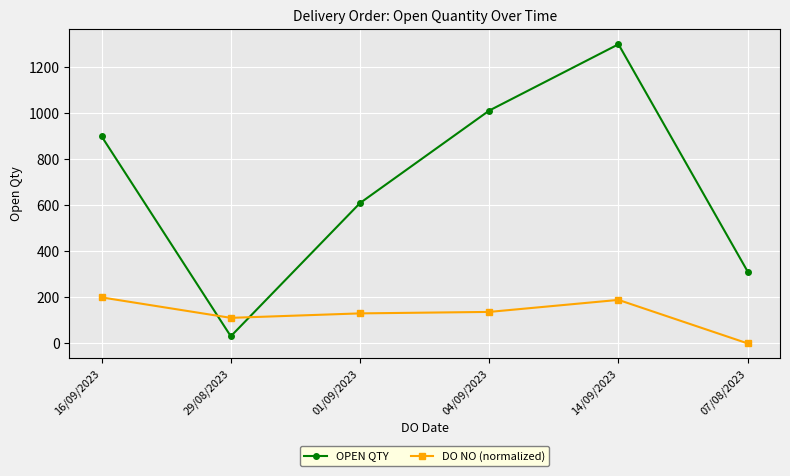

Is it true that OPEN QTY equals 1041.1 at 01/09/2023?

False